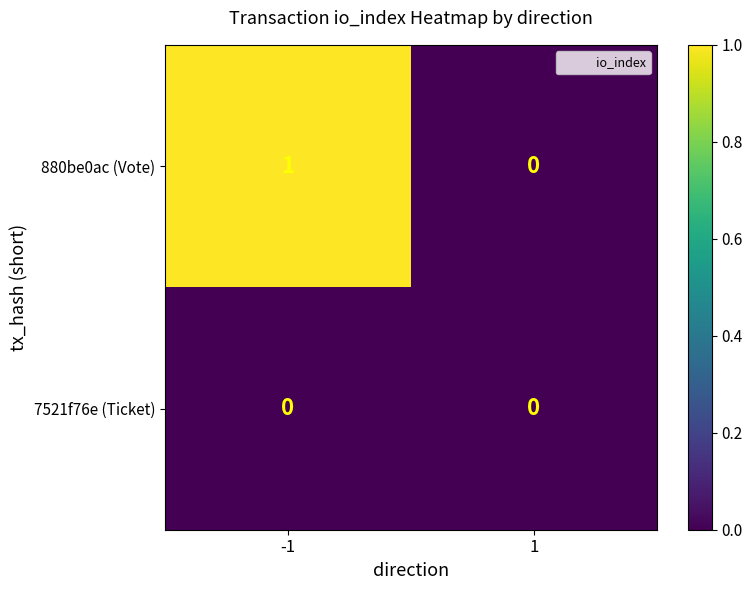

Is it true that 7521f76e (Ticket) equals 0 at -1?

True